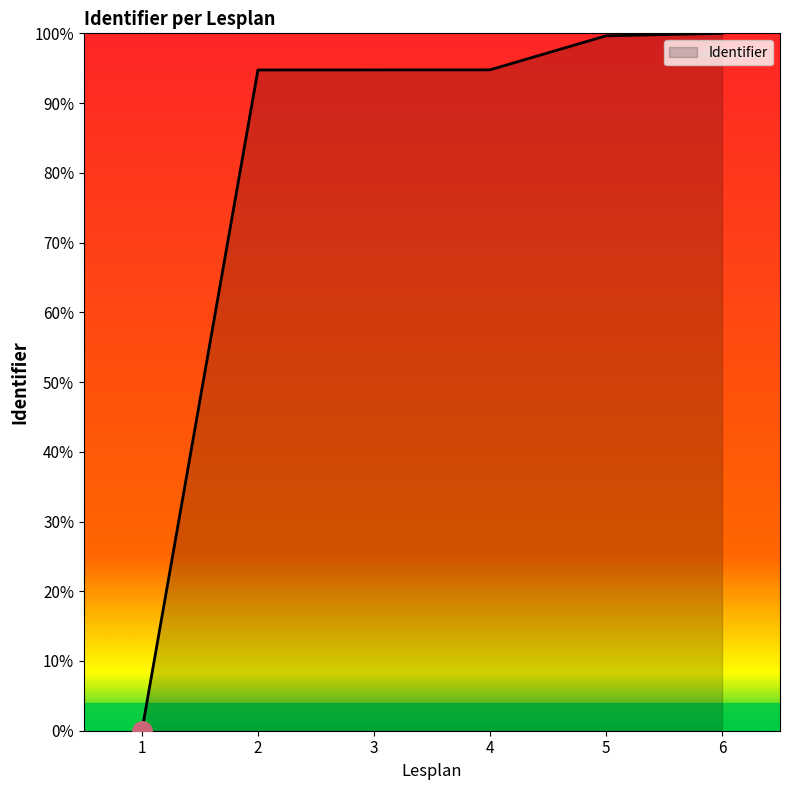

Reading right to left, what are all the values shown in this chart?

8.5 Kroongetuigen=100.0	8.4 Medeplegen=99.6	8.3 Lachgas (MBO)=94.8	8.2 Moot Court (Fictieve)=94.8	8.1 Moot Court (Deventer)=94.7	8. Voorbeelden=0.0